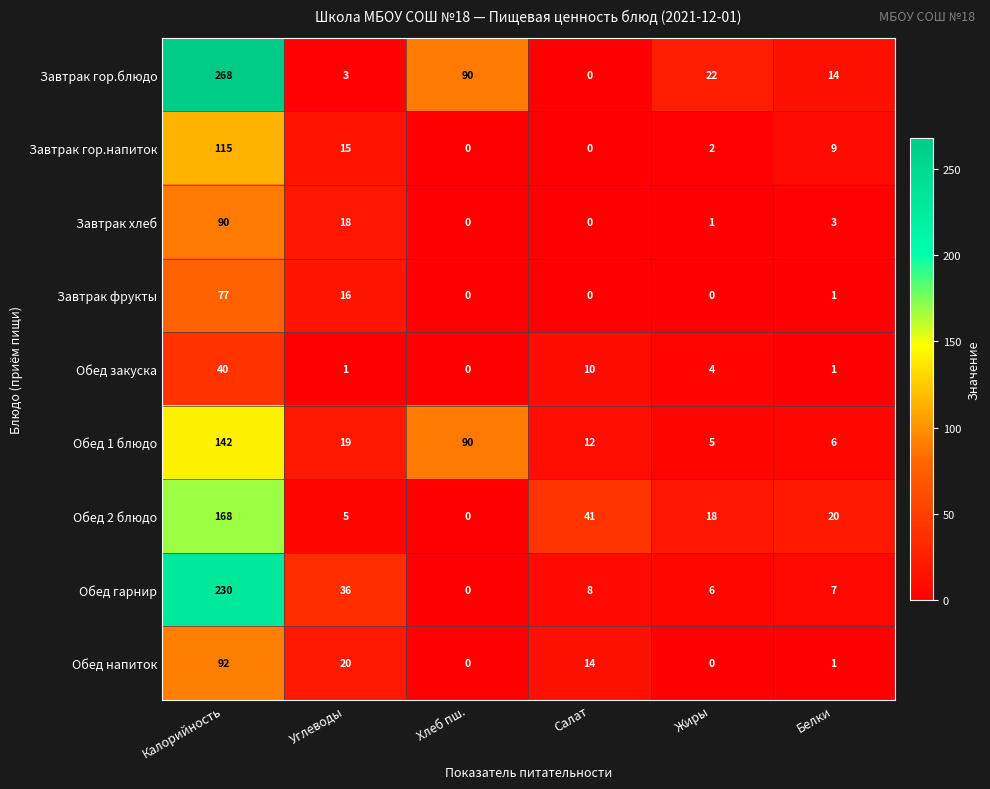

True or false: Завтрак фрукты has a value of 77 at Калорийность.

True